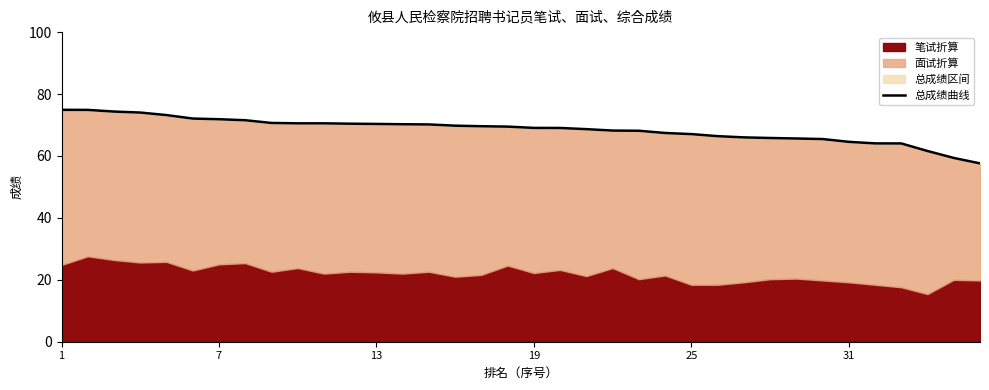

How many lines are shown in the chart?

1